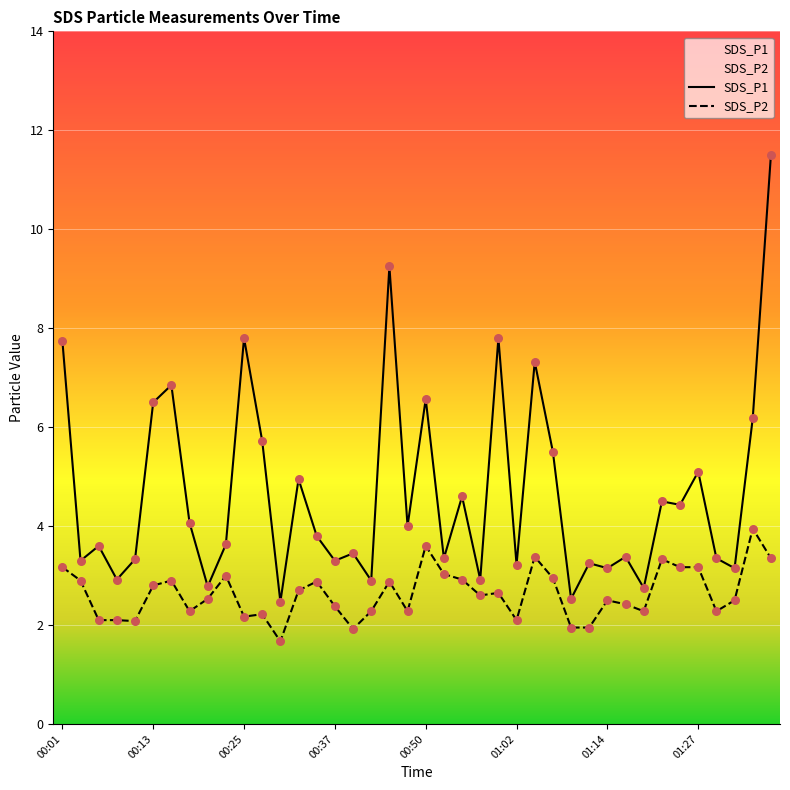

Which series has the widest spread of Y values?

SDS_P1